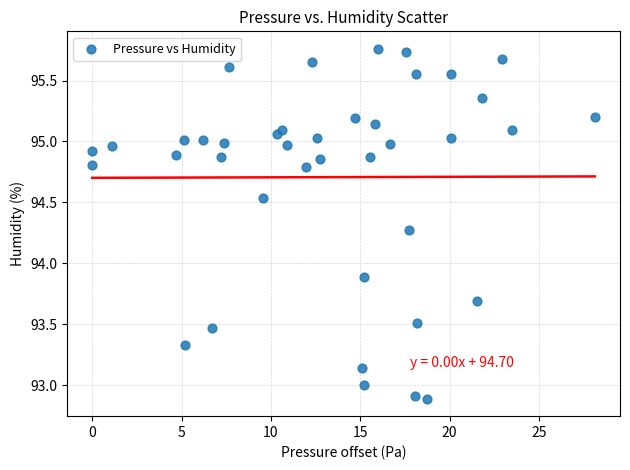

What Y value in the scatter plot is closest to 94?

93.9